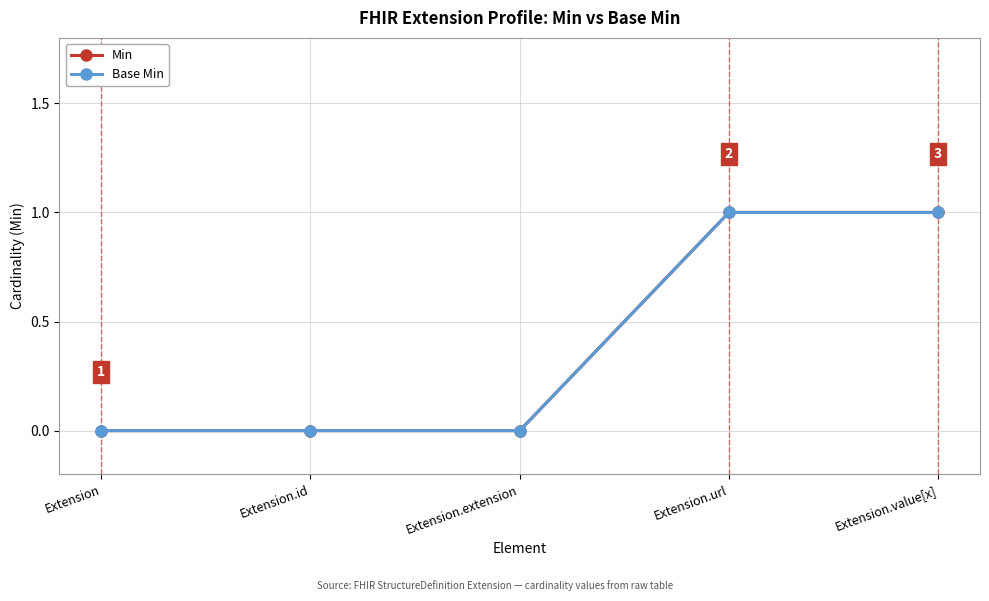

Which category has the highest value across all series?

Extension.url